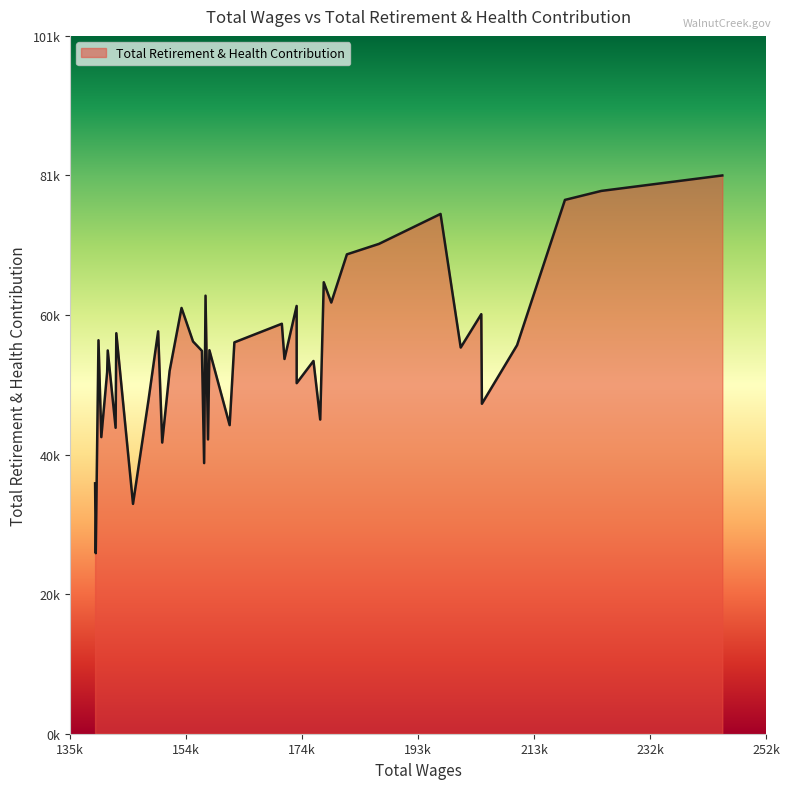

Does the chart have visible grid lines?

No